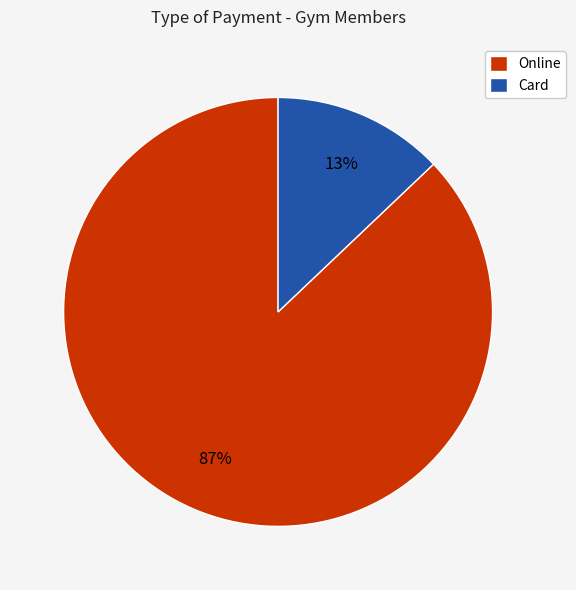

Between Card and Online, which is larger?

Online